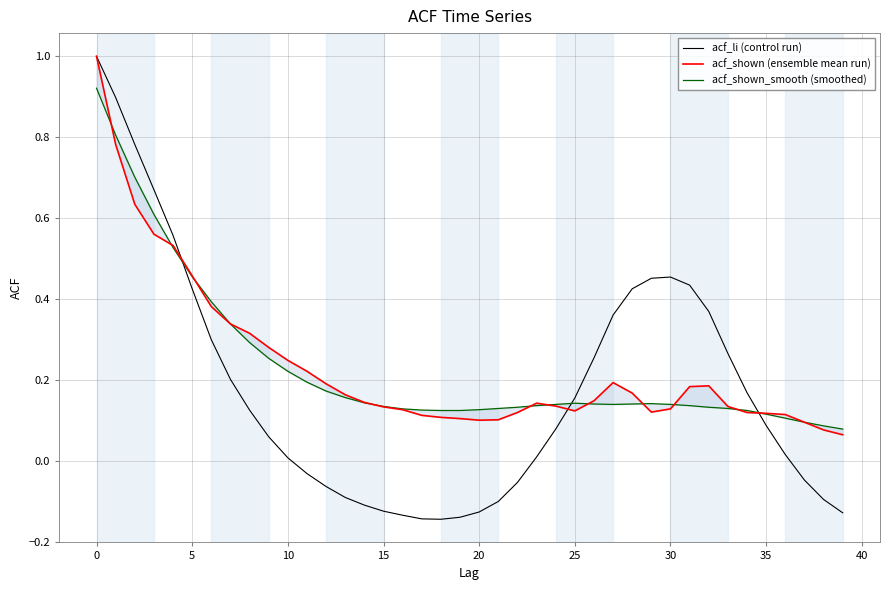

What is the maximum value for acf_li (control run)?

1.0